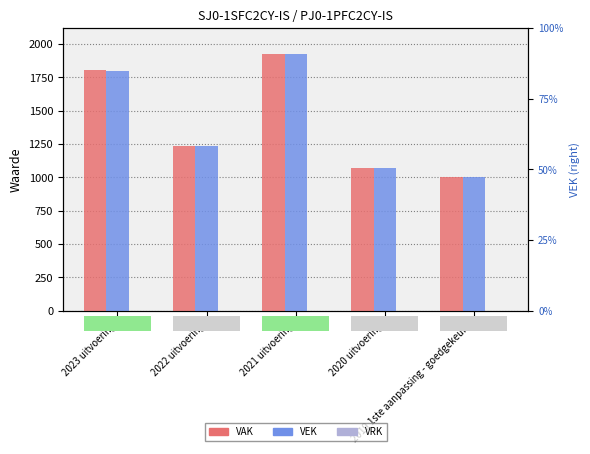

The value of VAK at 2019 1ste aanpassing - goedgekeurd is 1005. True or false?

True